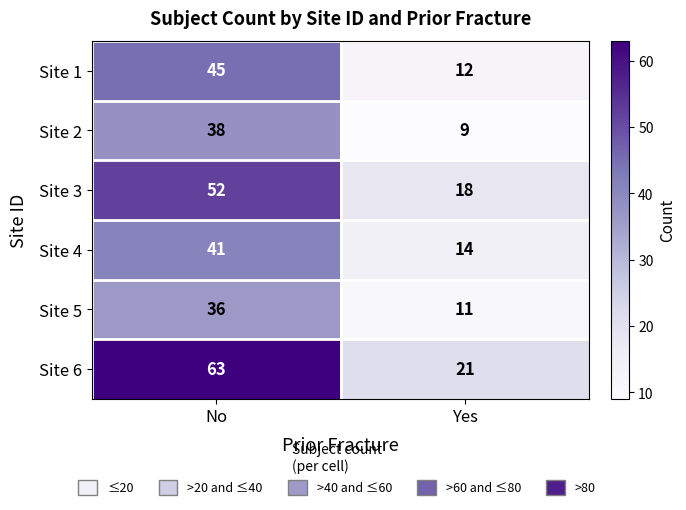

What is the difference between the highest and lowest values at No?

27